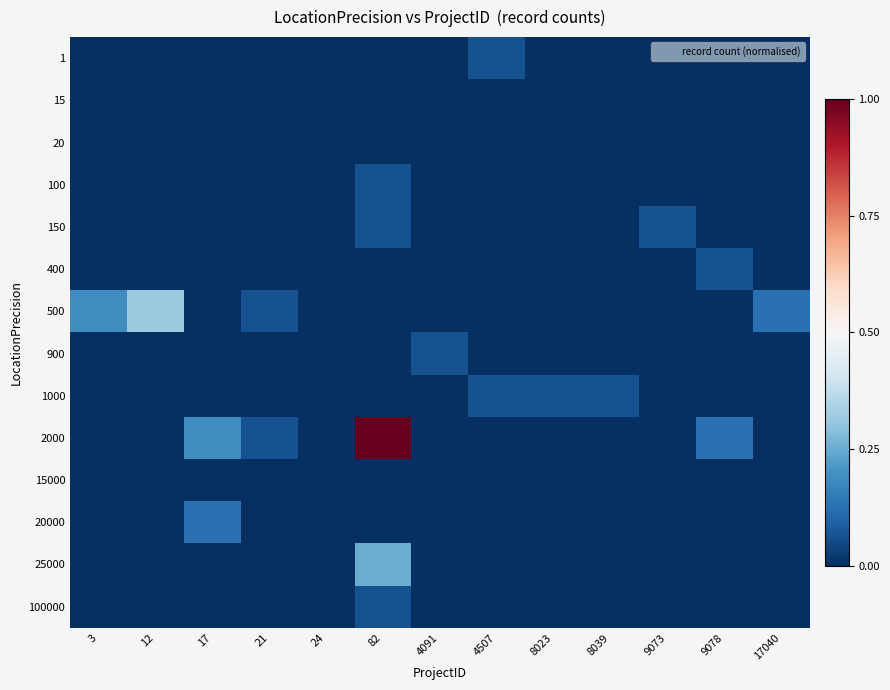

At which category does the chart reach its minimum across all series?

3